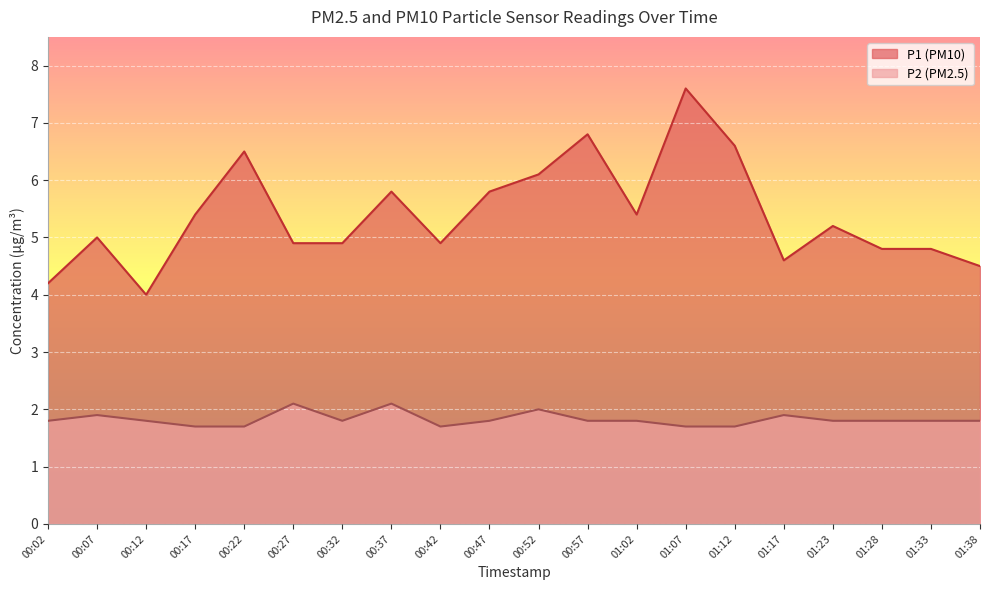

At which label does P1 first exceed 5?

00:17